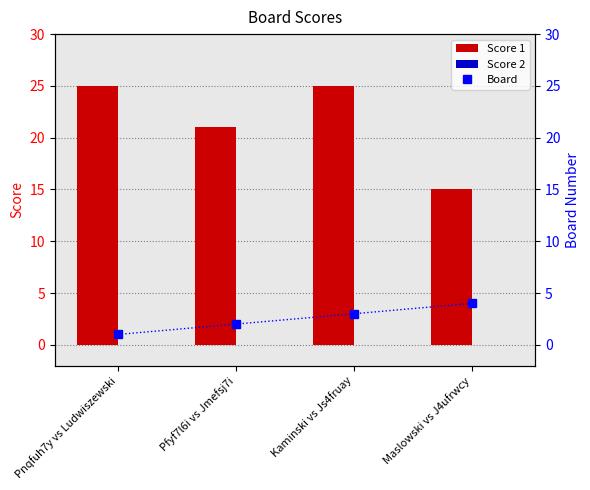

Reading left to right, what are all the values shown in this chart?

Score 1: 25	21	25	15
Score 2: 0	0	0	0
Board: 1	2	3	4